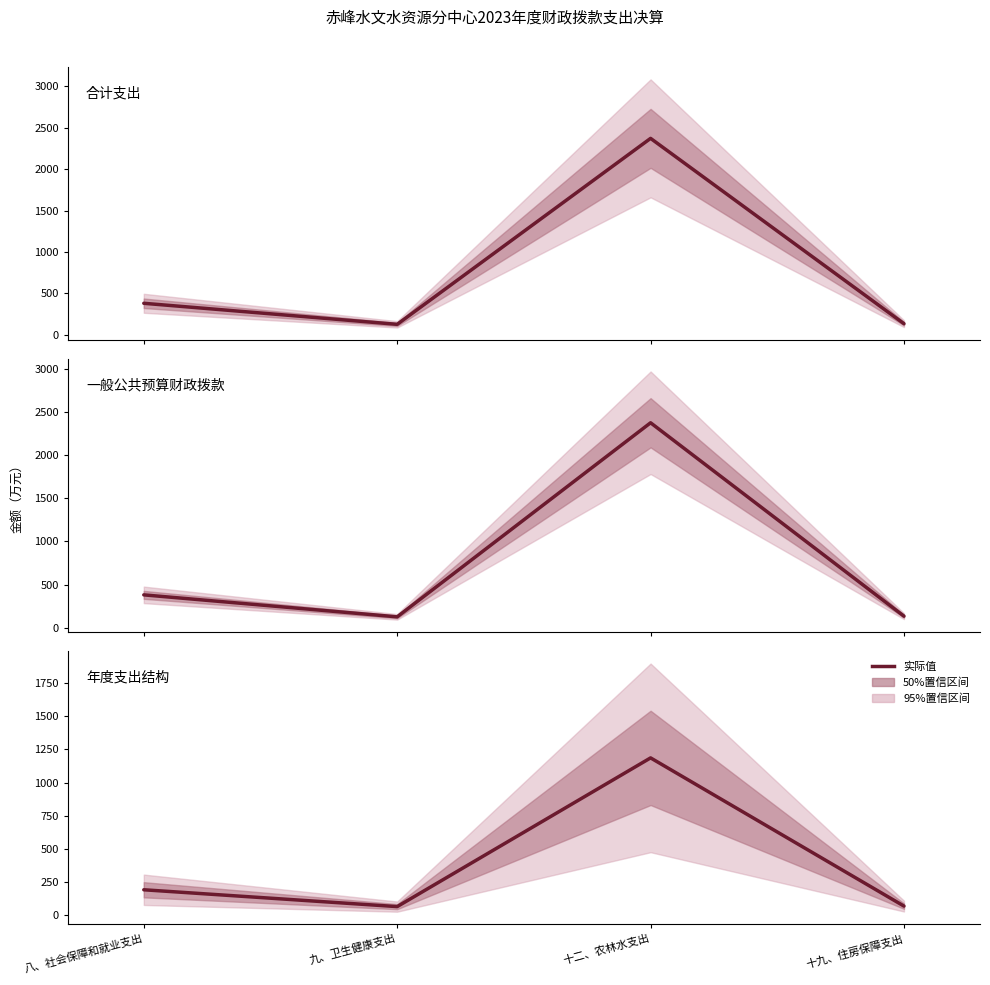

In 一般公共预算财政拨款, how many points are higher than both neighbors (excluding endpoints)?

1